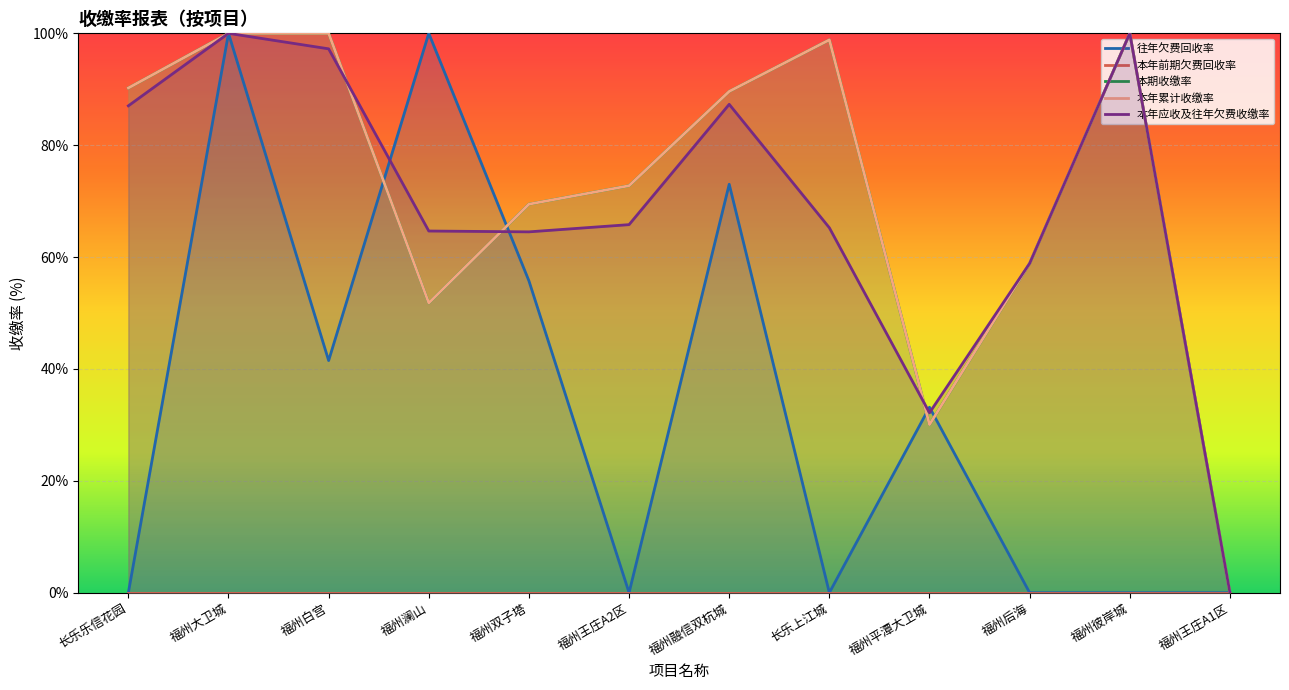

How many interior local peaks does the 本年累计收缴率 series have?

2